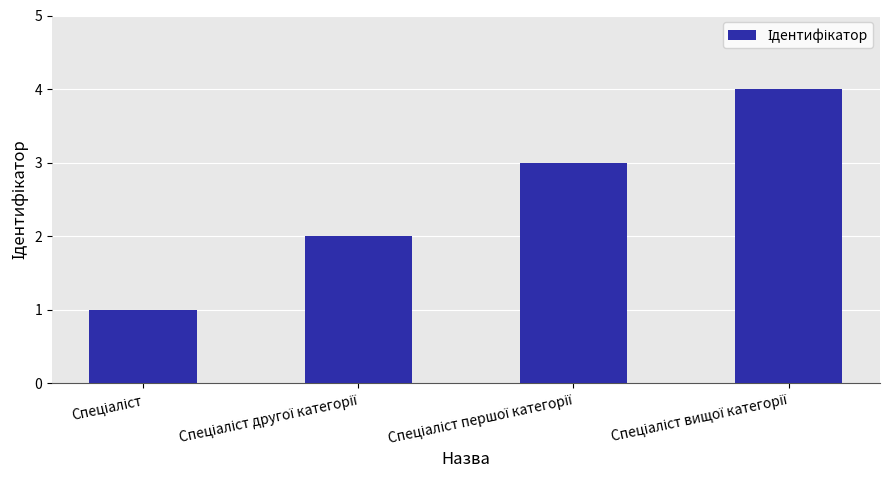

What is the sum of all values?

10